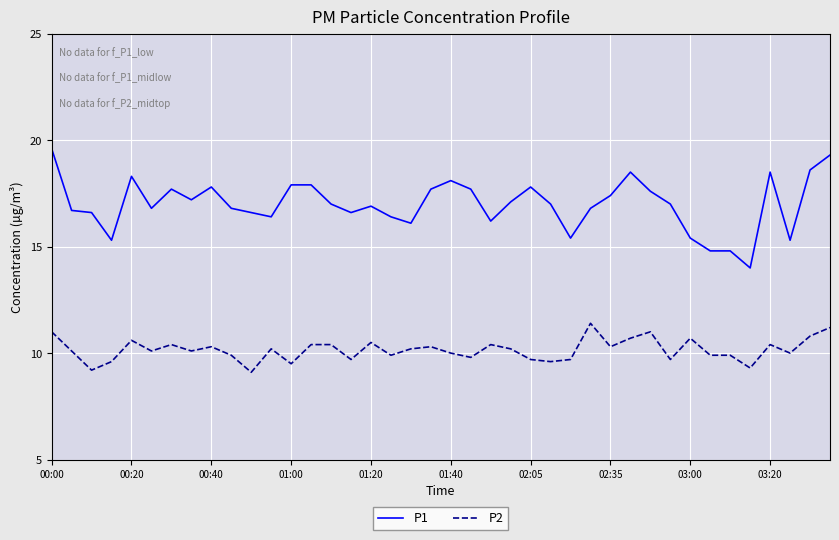

What is the smallest value displayed?

9.1